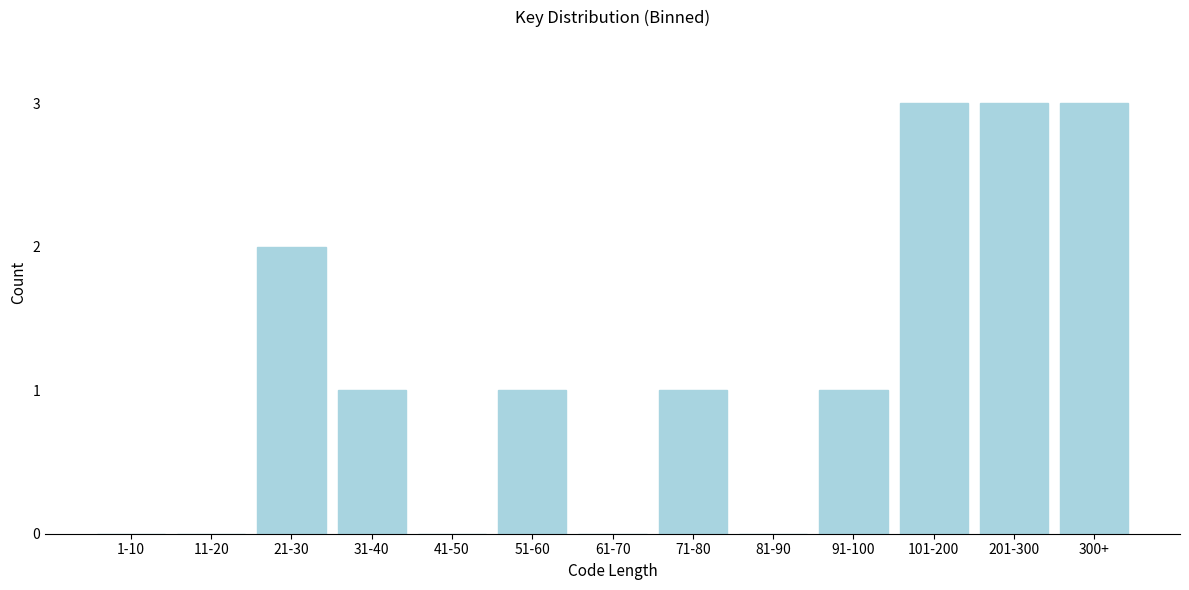

Reading right to left, transcribe all the data shown in this chart.

300+=3	201-300=3	101-200=3	91-100=1	81-90=0	71-80=1	61-70=0	51-60=1	41-50=0	31-40=1	21-30=2	11-20=0	1-10=0